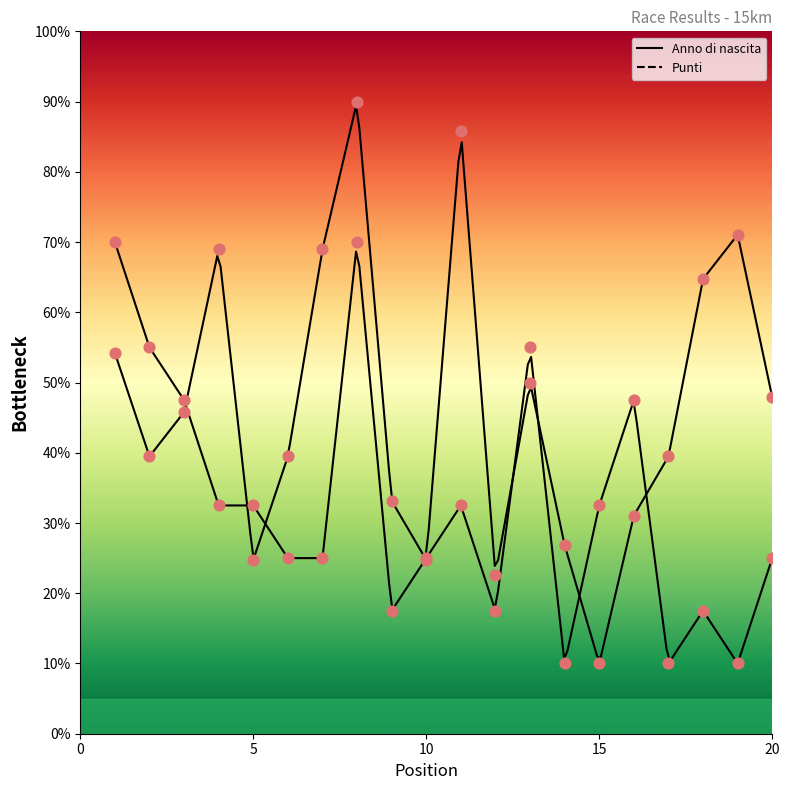

At how many categories does at least one series exceed 29?

17